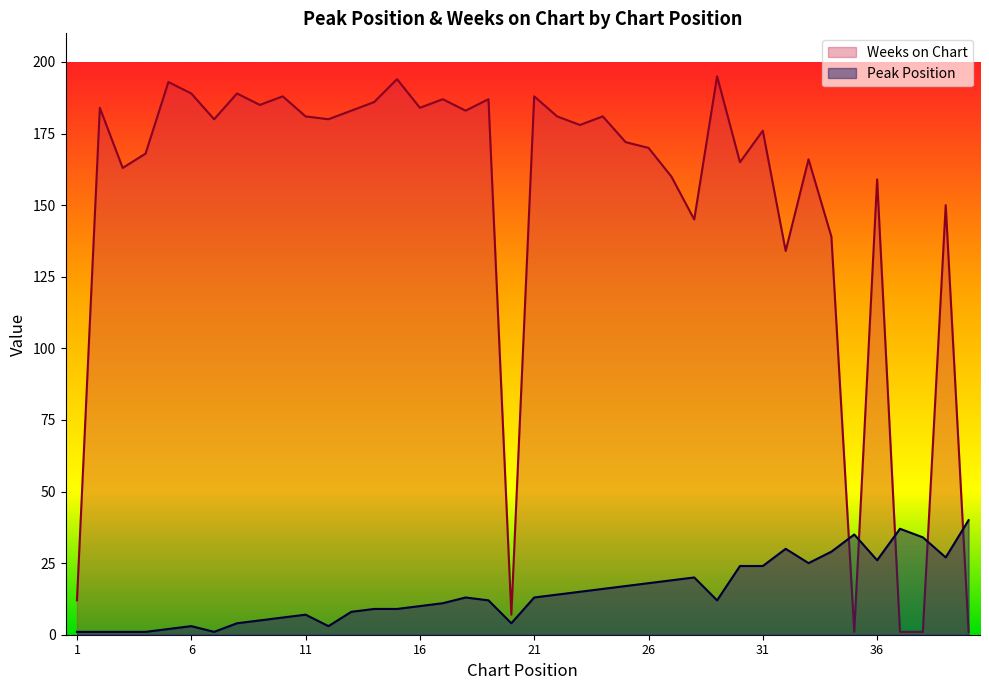

Rank the series at 35 from lowest to highest value.

Weeks on Chart, Peak Position